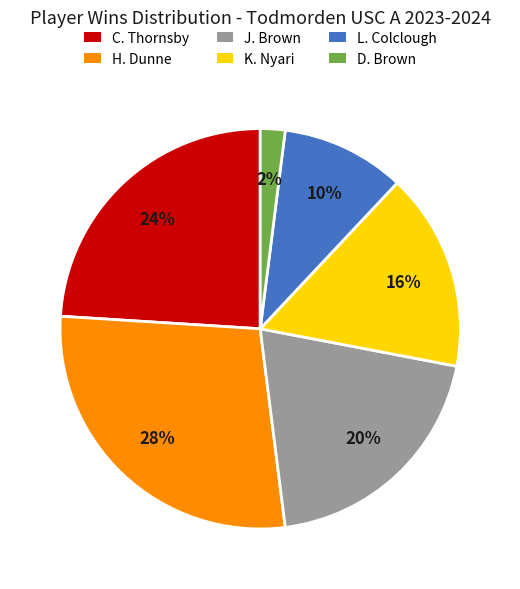

What percentage is the K. Nyari slice, to the nearest percent?

16%